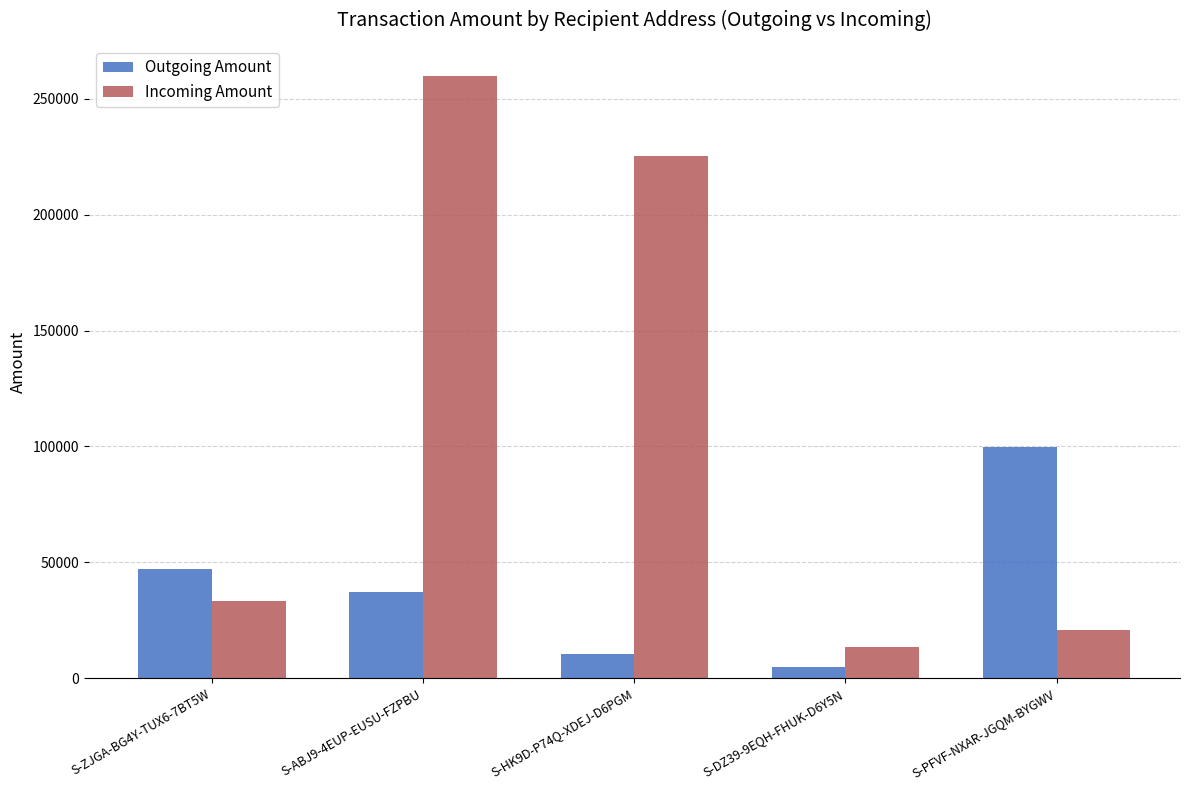

What is the maximum value for Outgoing Amount?

99890